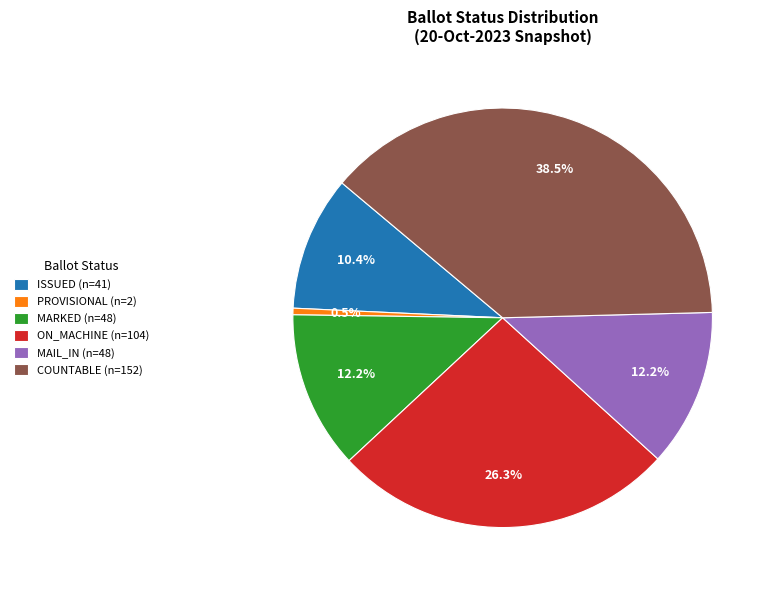

Does any single category account for the majority?

No